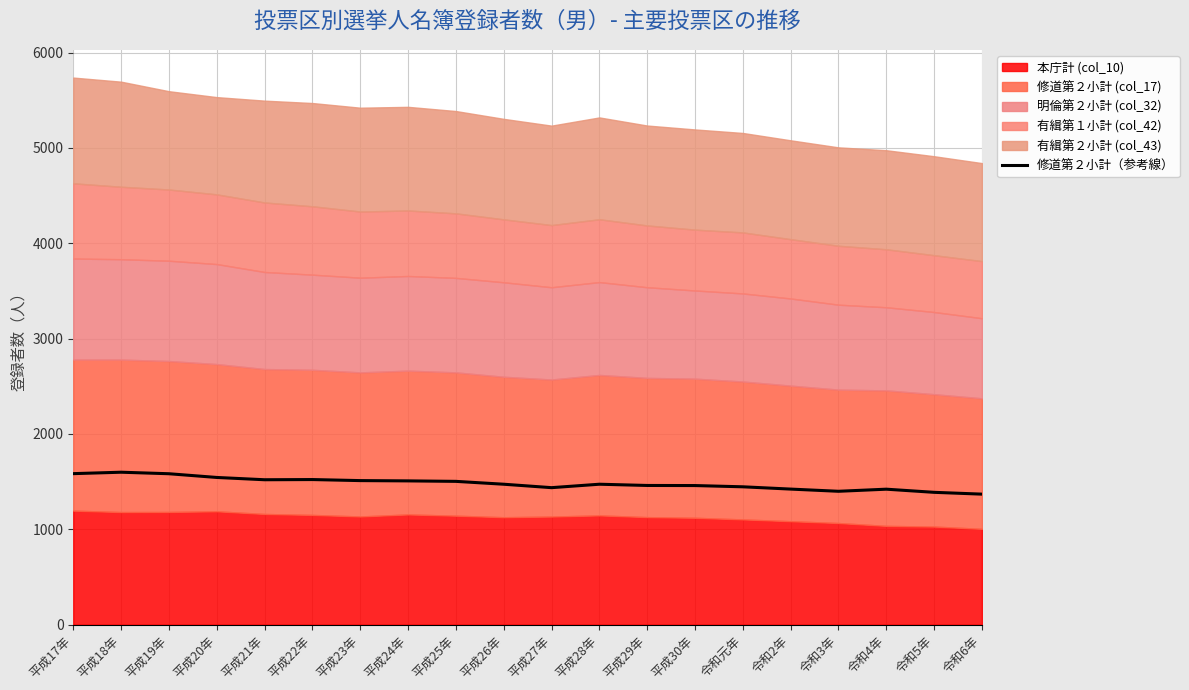

How many points are higher than both their immediate neighbors (excluding endpoints)?

4